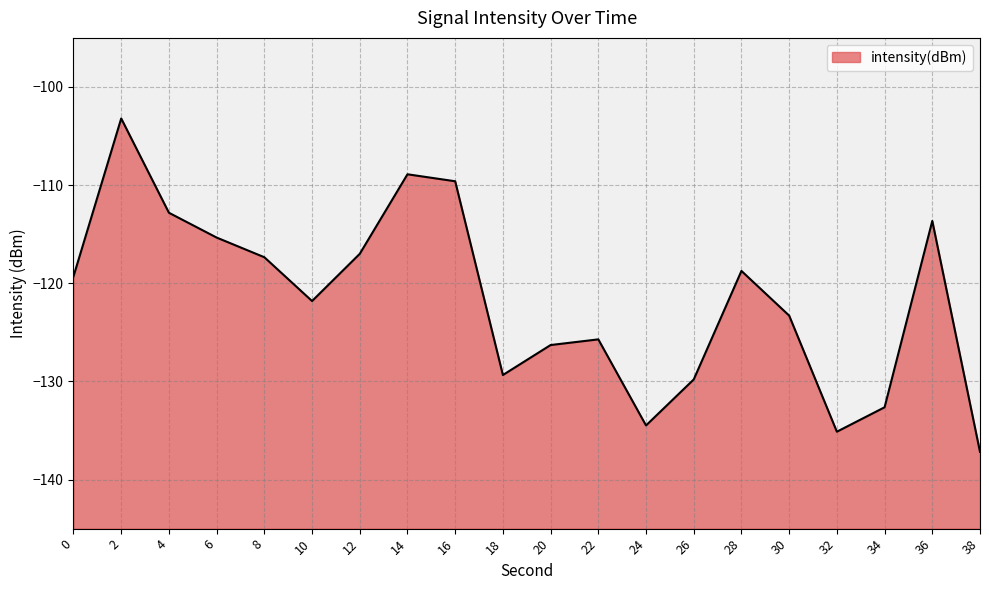

What is the value of the 11th point from the left?

-126.3